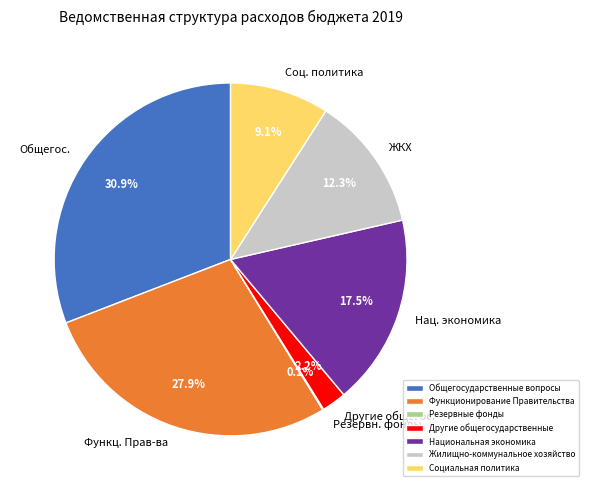

Which slice is the largest?

Общегосударственные вопросы